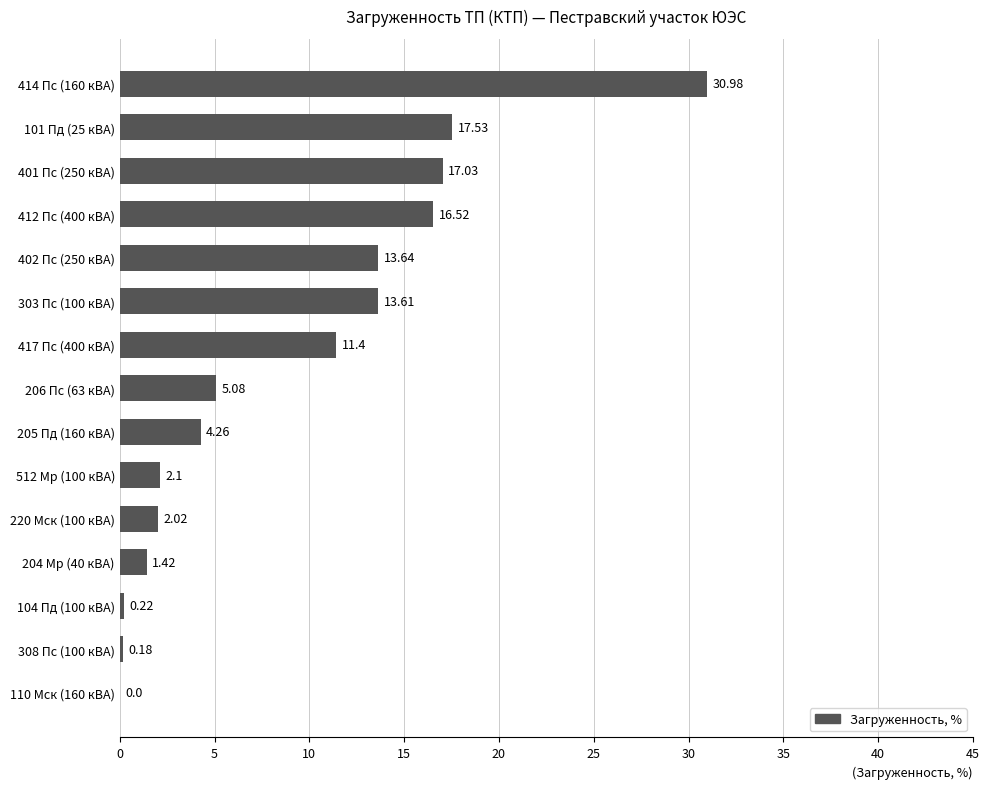

Which has a higher value, 101 Пд (25 кВА) or 412 Пс (400 кВА)?

101 Пд (25 кВА)